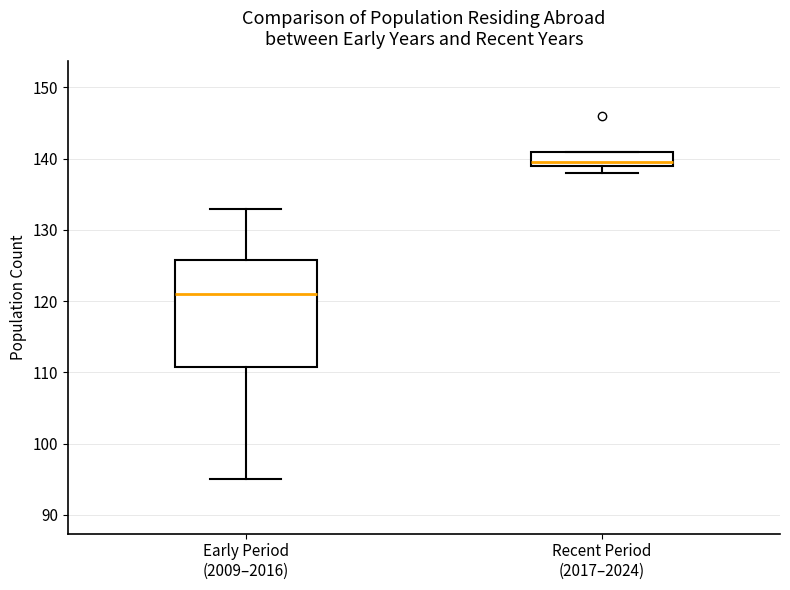

Reading left to right, read every box against the y-axis: the position of its median line, the range the box covers, and the ends of its whiskers. The values are not printed on the chart, so give them approximately, as read against the axis.

Early Period (2009–2016): median 121, box 111 to 126, whiskers 95 to 133
Recent Period (2017–2024): median 140, box 139 to 141, whiskers 138 to 141